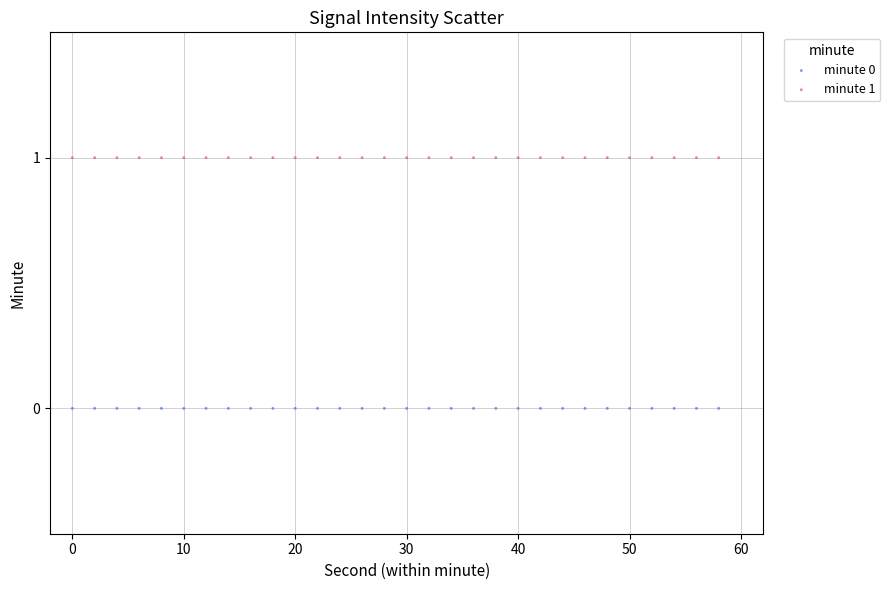

Which series reaches the maximum Y coordinate?

minute 1